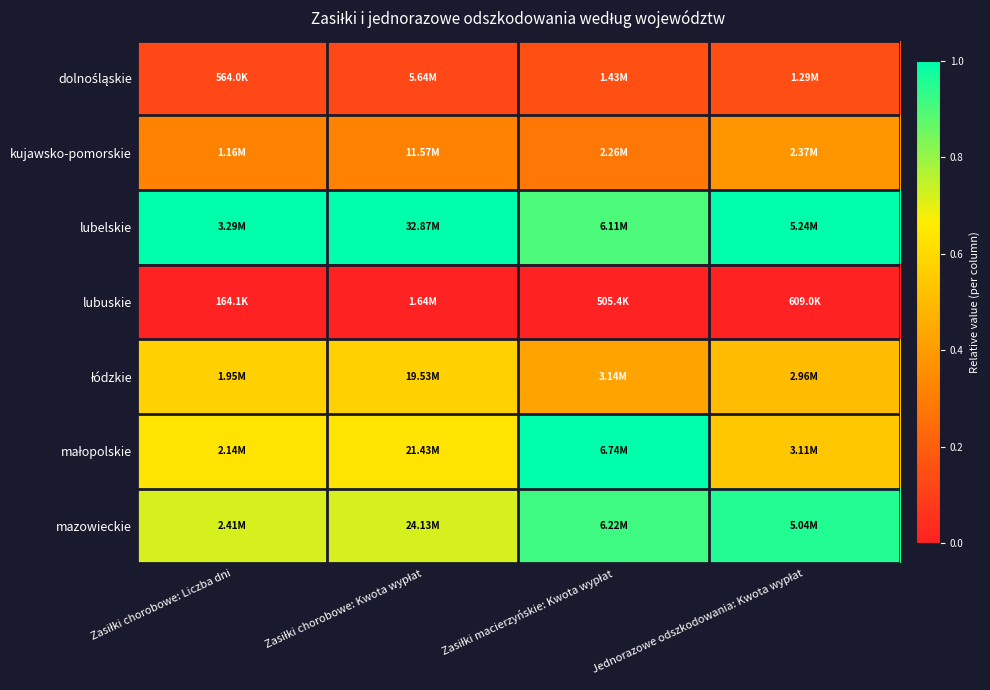

Between Zasiłki macierzyńskie: Kwota wypłat and Zasiłki chorobowe: Liczba dni, which is larger?

Zasiłki macierzyńskie: Kwota wypłat